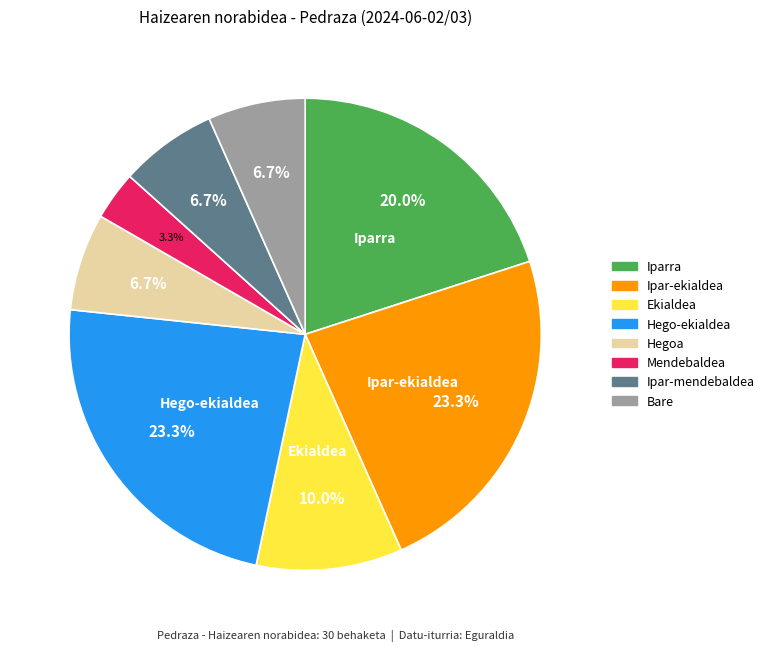

Is there any slice that represents more than half of the pie?

No